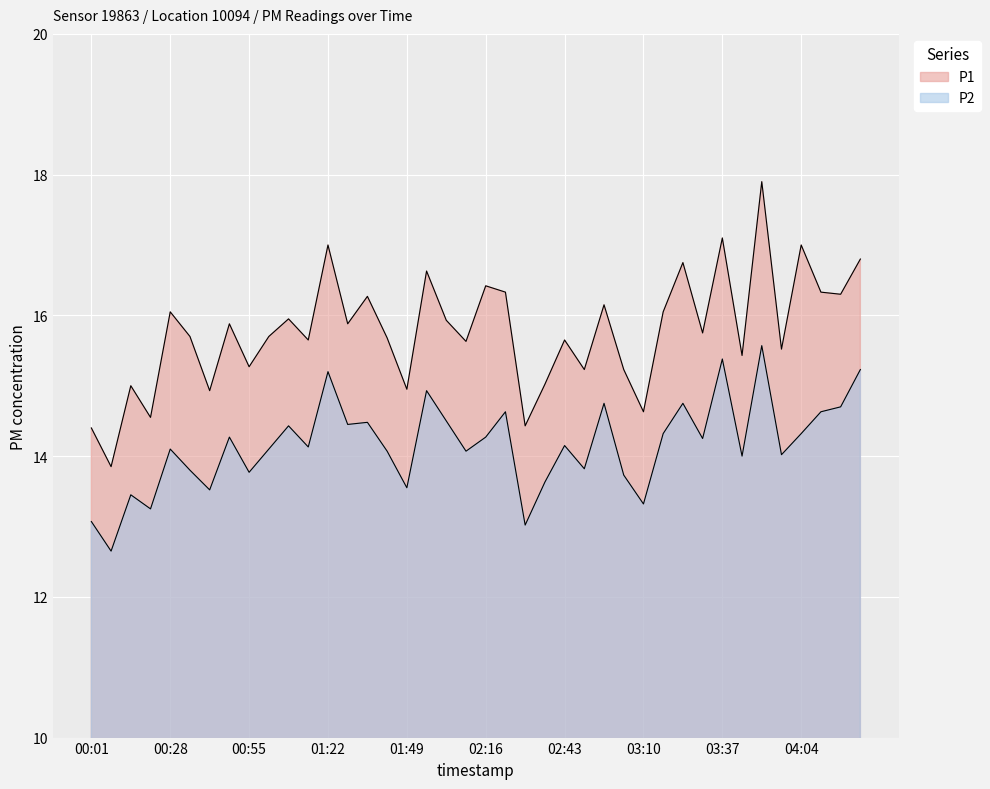

Where does the P2 series first go above 14?

00:28